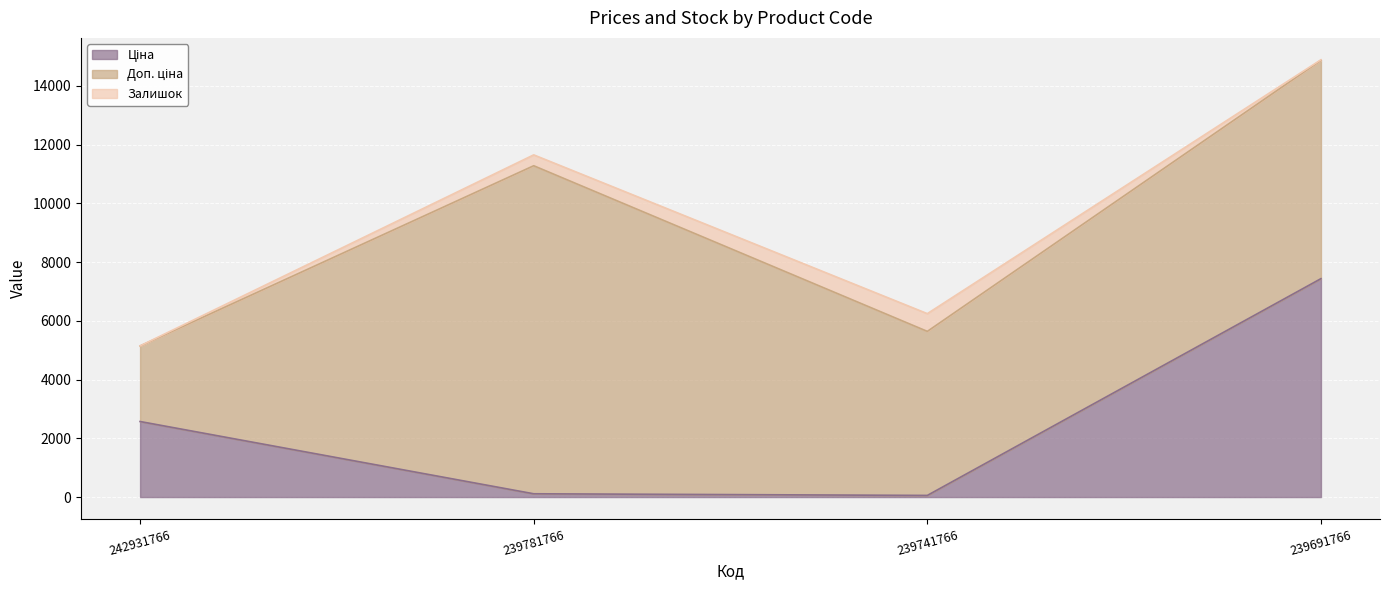

What is the value of the Залишок point at the 4th from the left?

17.0